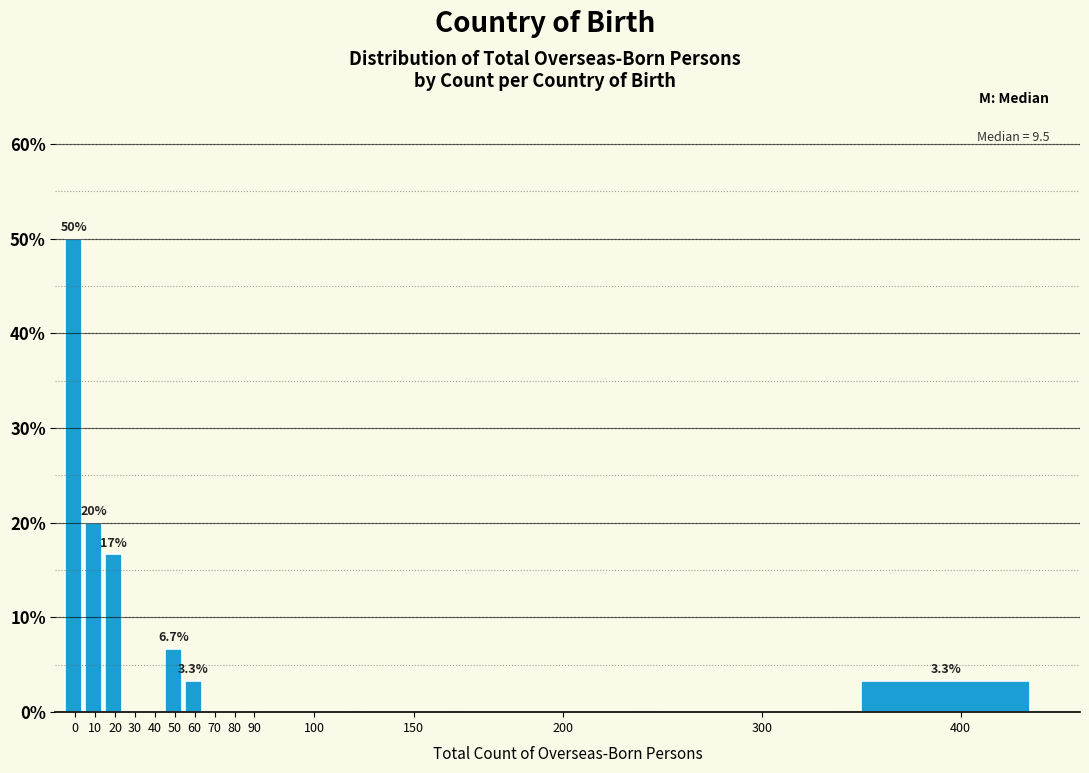

Reading left to right, what are all the values shown in this chart?

0=50.0	10=20.0	20=16.7	30=0.0	40=0.0	50=6.7	60=3.3	70=0.0	80=0.0	90=0.0	100=0.0	150=0.0	200=0.0	300=0.0	400=3.3